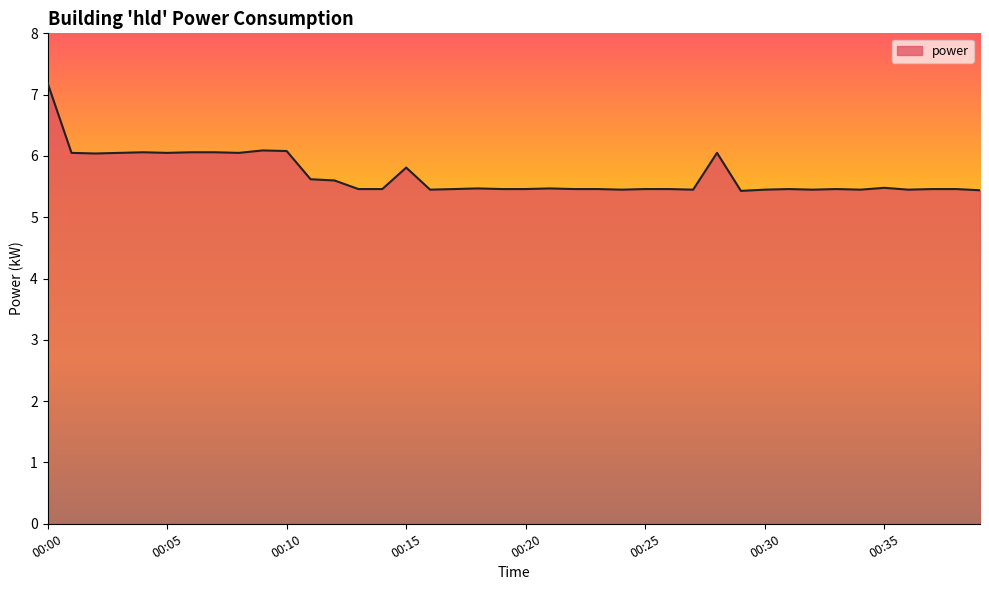

What is the difference between the maximum and minimum values?

1.8